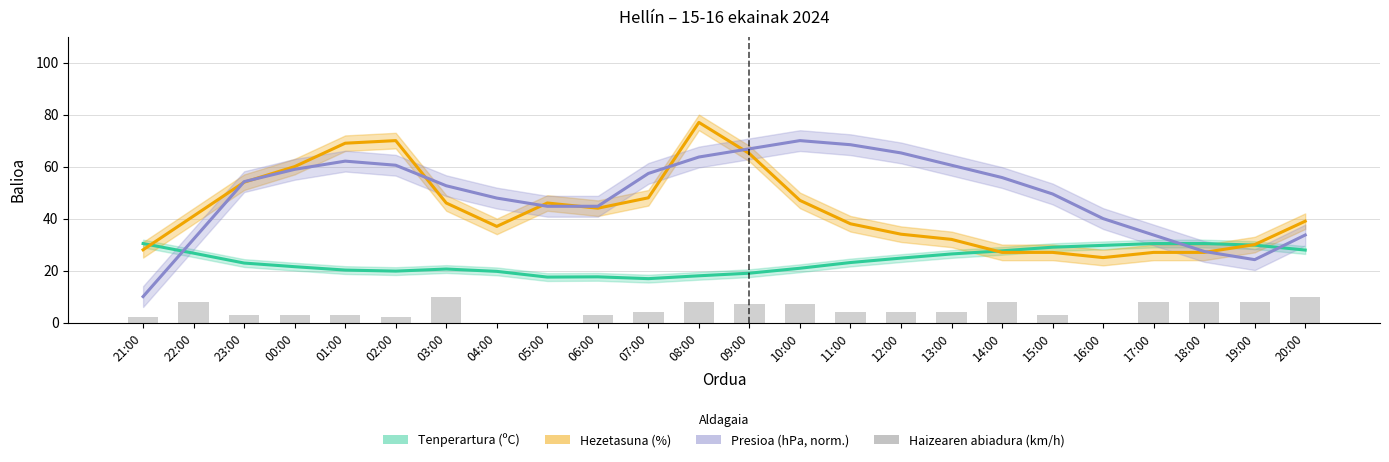

How many bars are there in total?

24